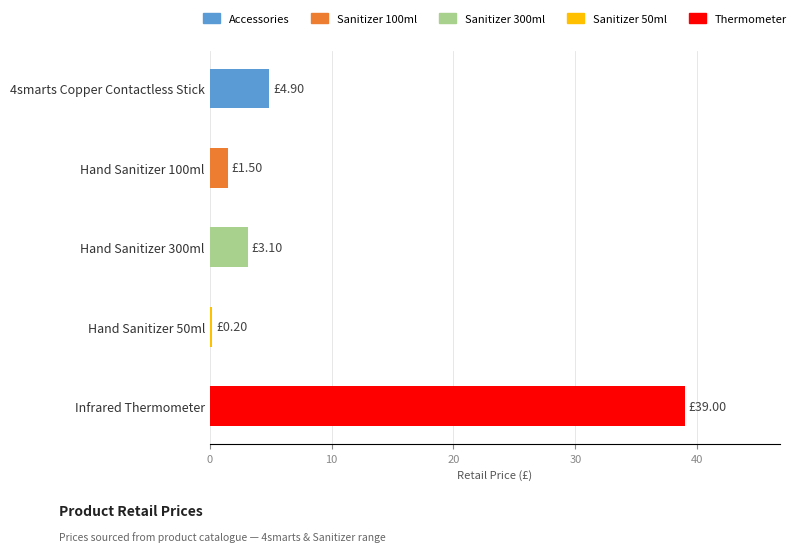

What is the change in value from 4smarts Copper Contactless Stick to Hand Sanitizer 100ml?

-3.4